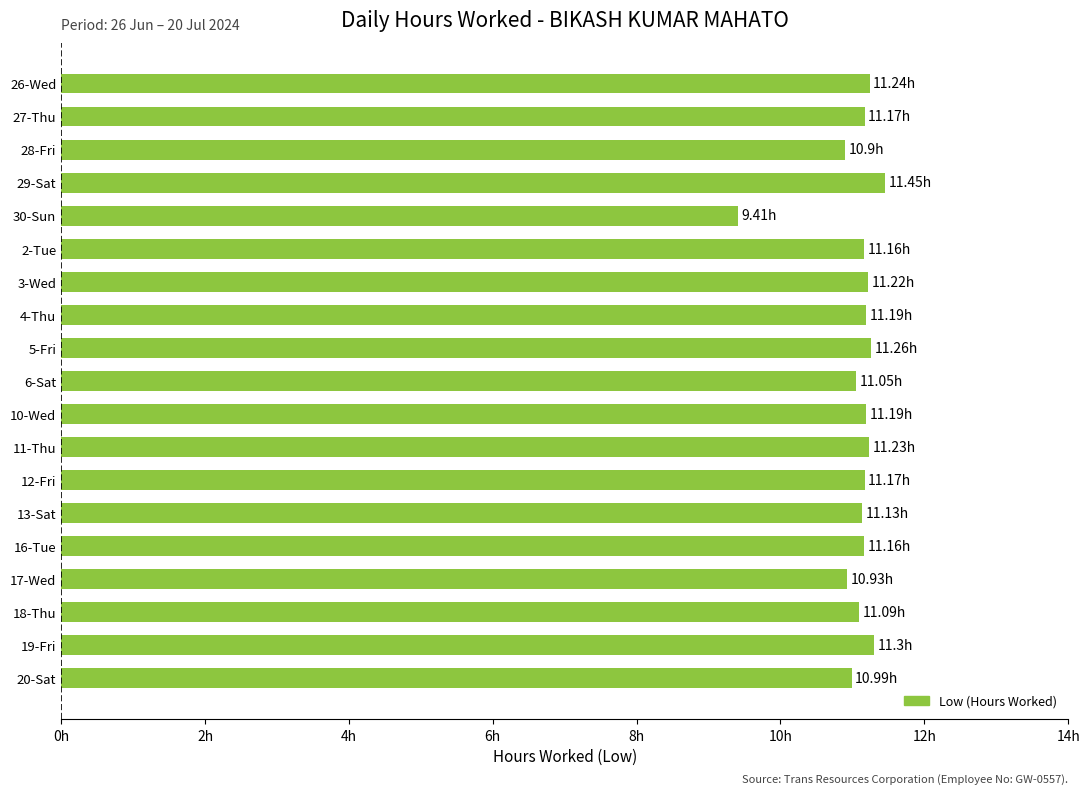

What is the smallest value displayed?

9.4